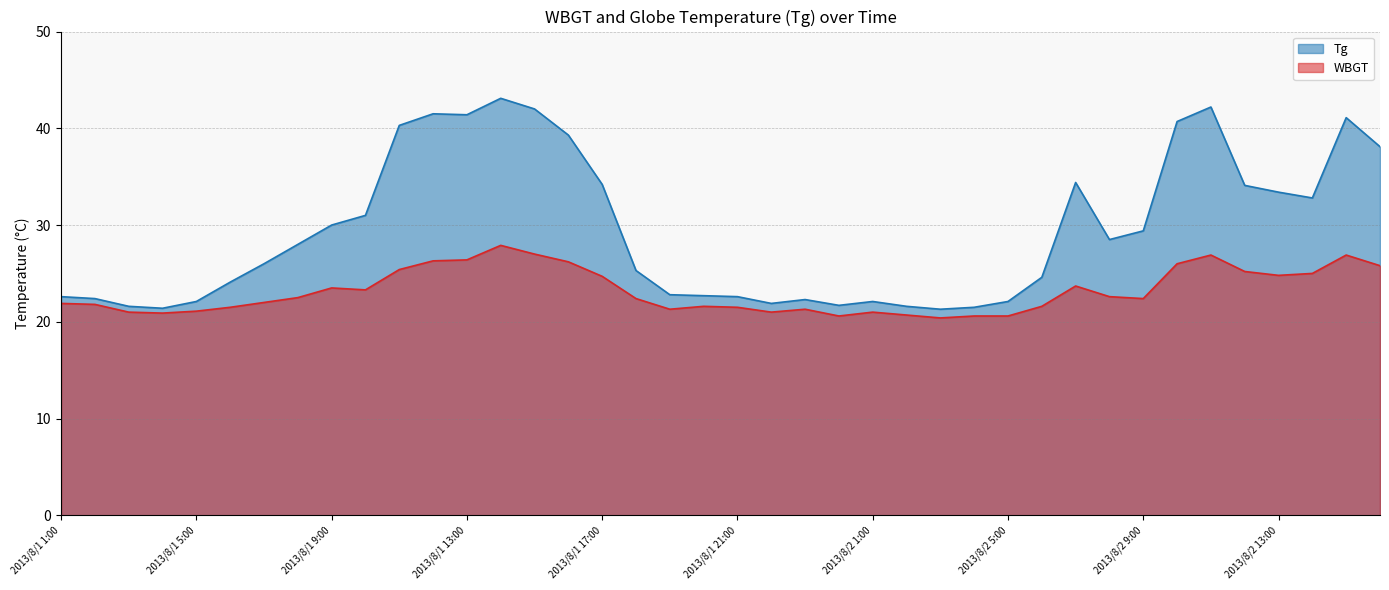

What is the difference between the second highest and second lowest values in the Tg series?

20.8